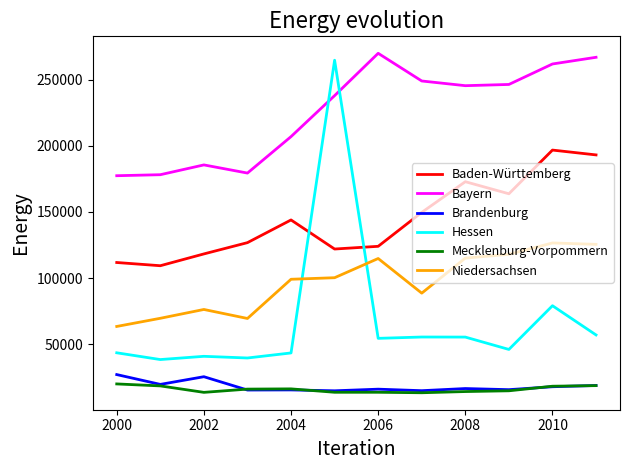

True or false: Baden-Württemberg and Brandenburg cross at least once.

False